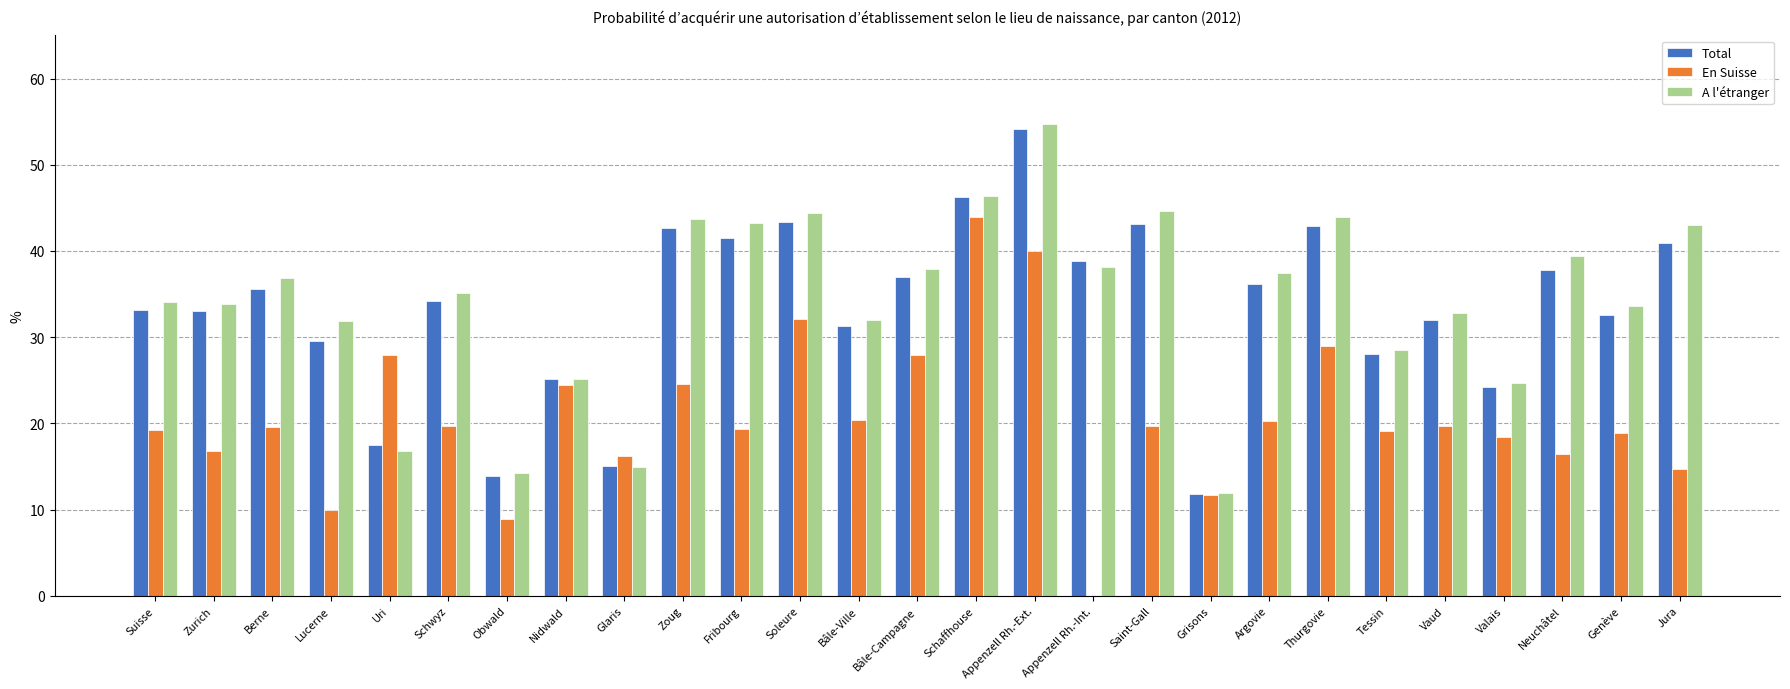

What is the average value of the En Suisse series?

20.7